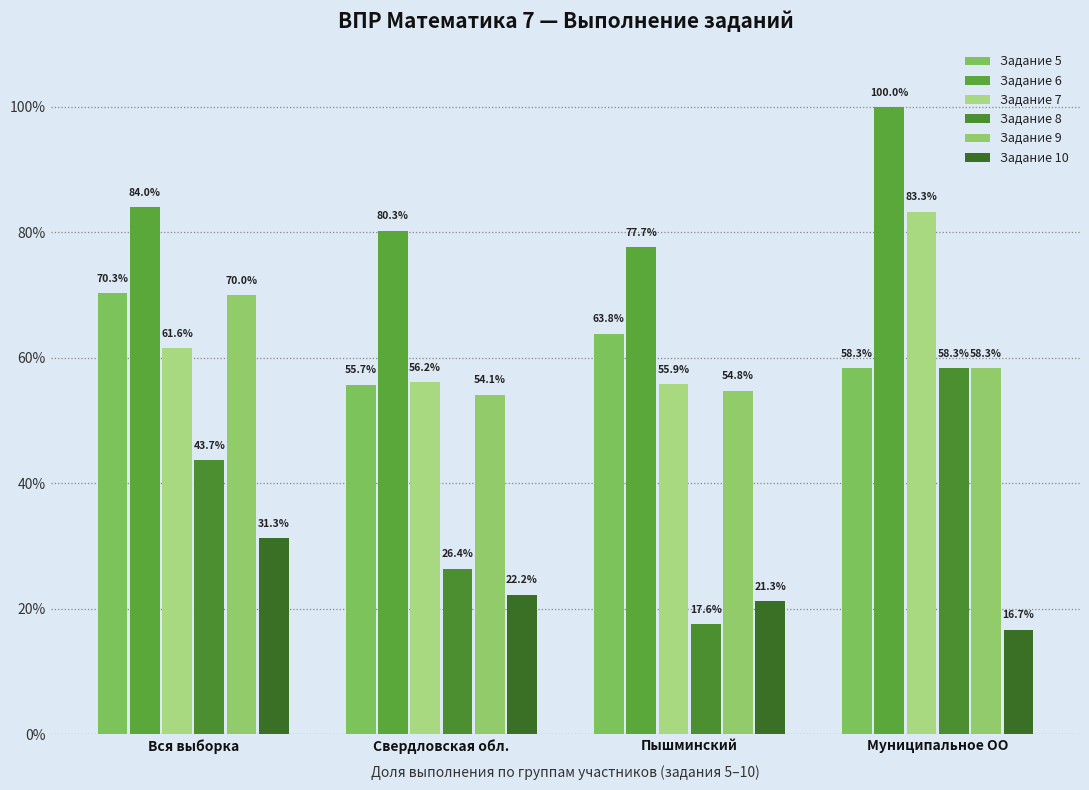

At which category does the chart reach its minimum across all series?

Муниципальное ОО